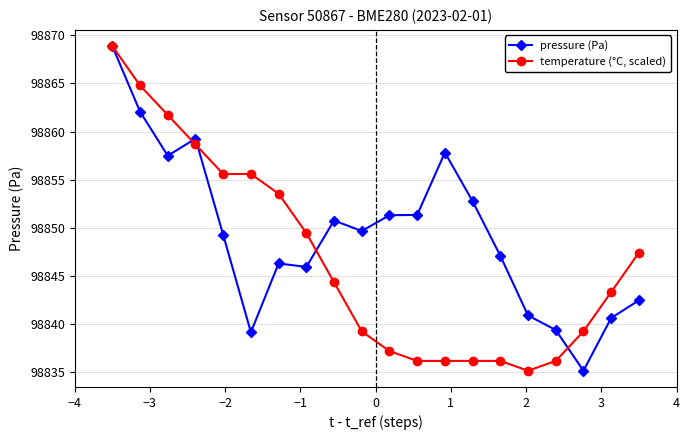

How many lines are shown in the chart?

2